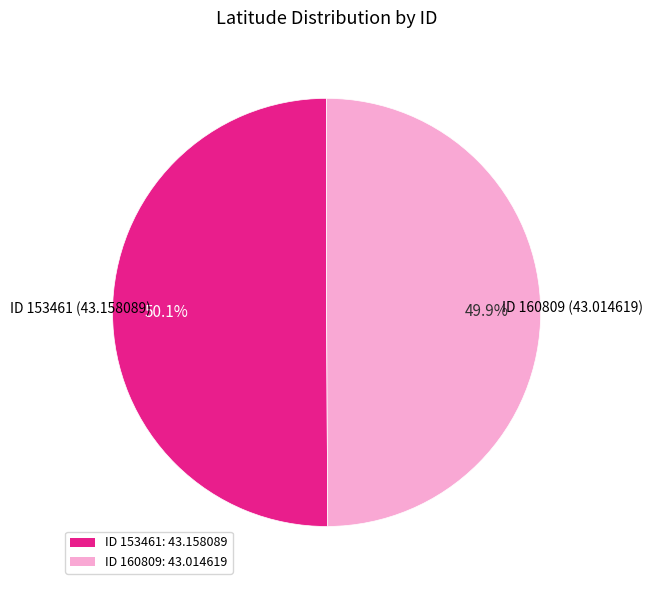

How many slices are in this pie chart?

2